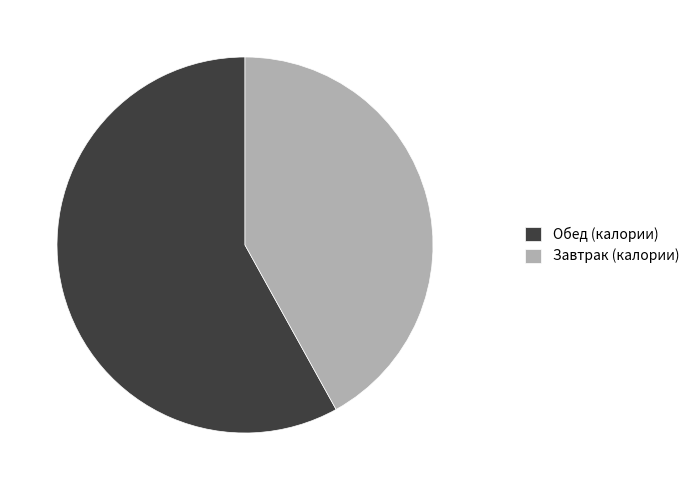

Which slice is the largest?

Обед (калории)